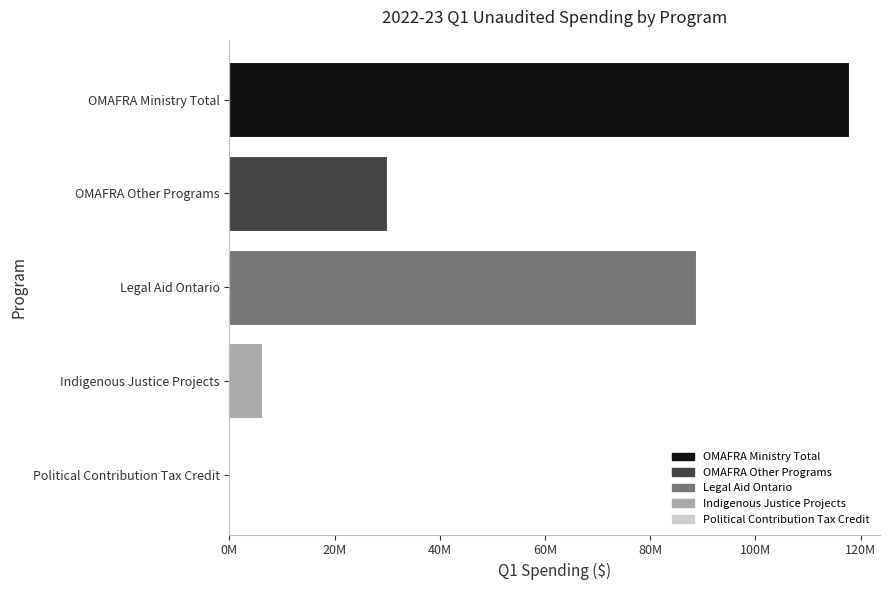

Does the chart contain stacked bars?

No